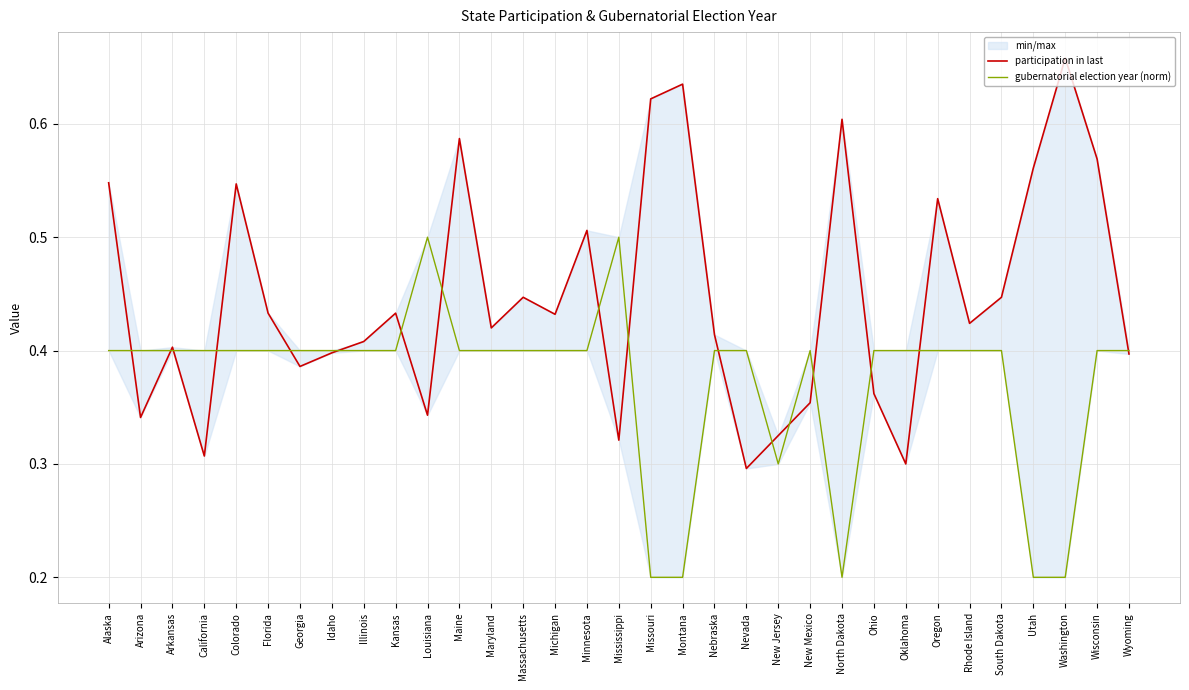

List the series in order of their overall mean, highest first.

participation in last, gubernatorial election year (norm)